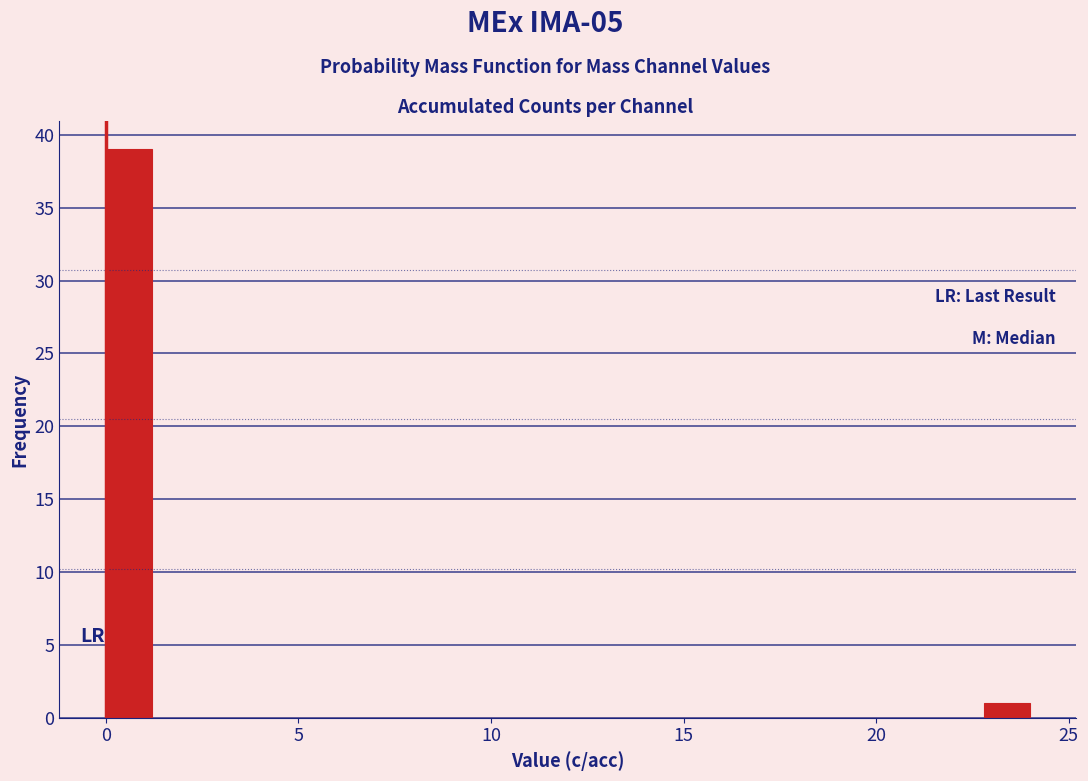

Read against the x-axis, roughly where is the centre of the tallest bar?

0.5